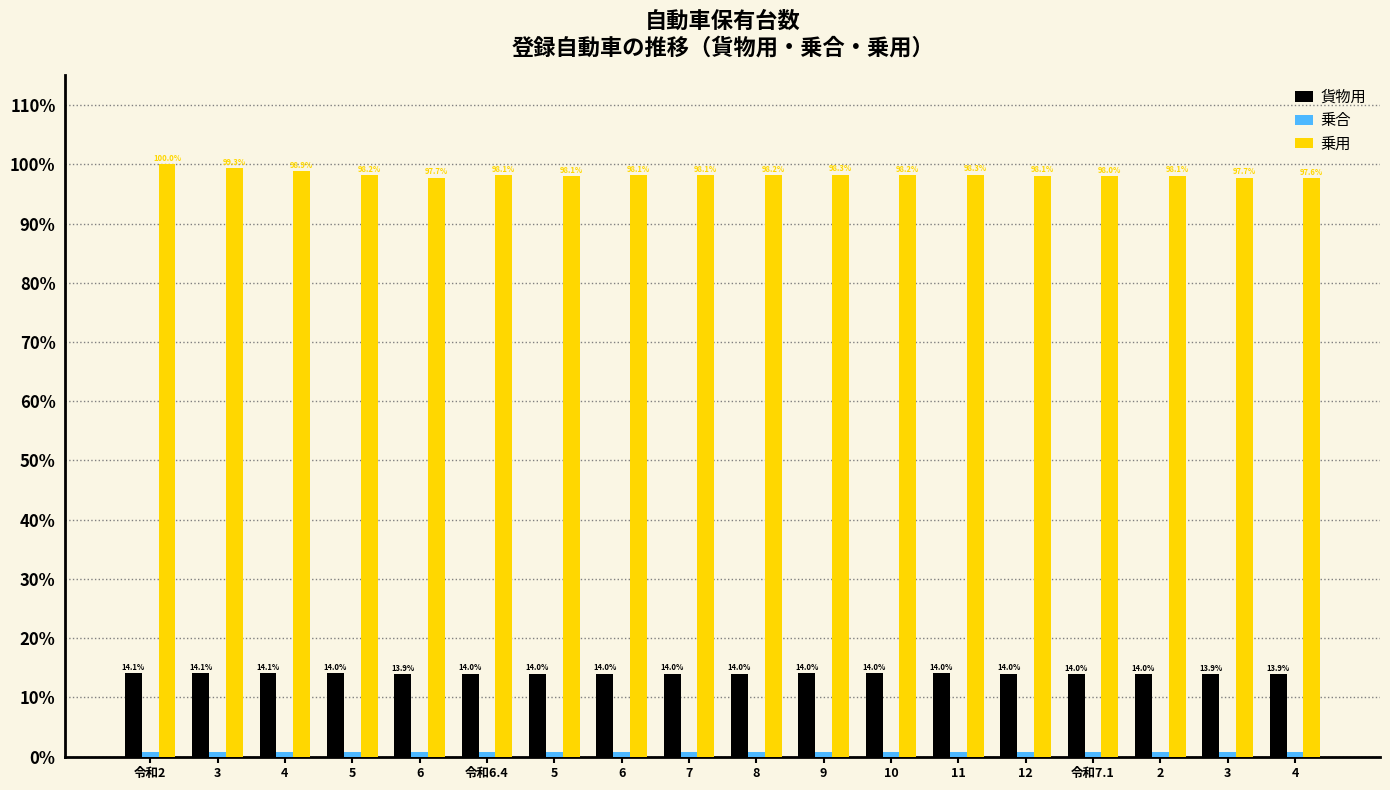

Are the bars horizontal?

No